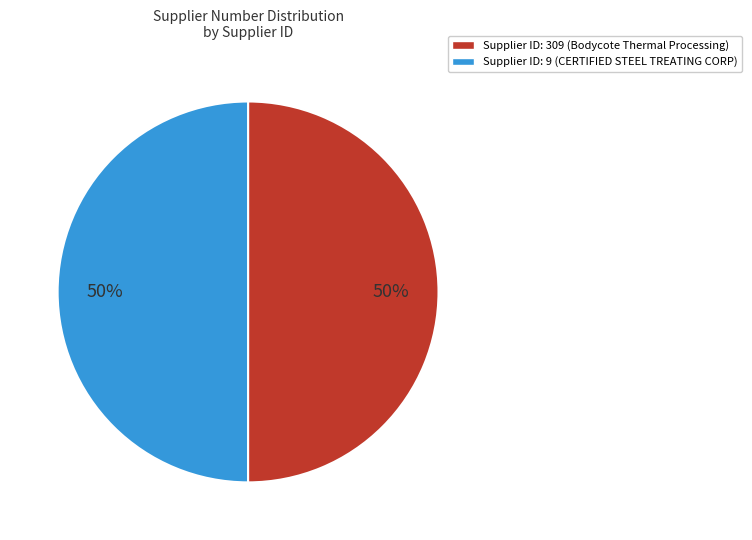

To the nearest percent, what is the average slice percentage?

50%